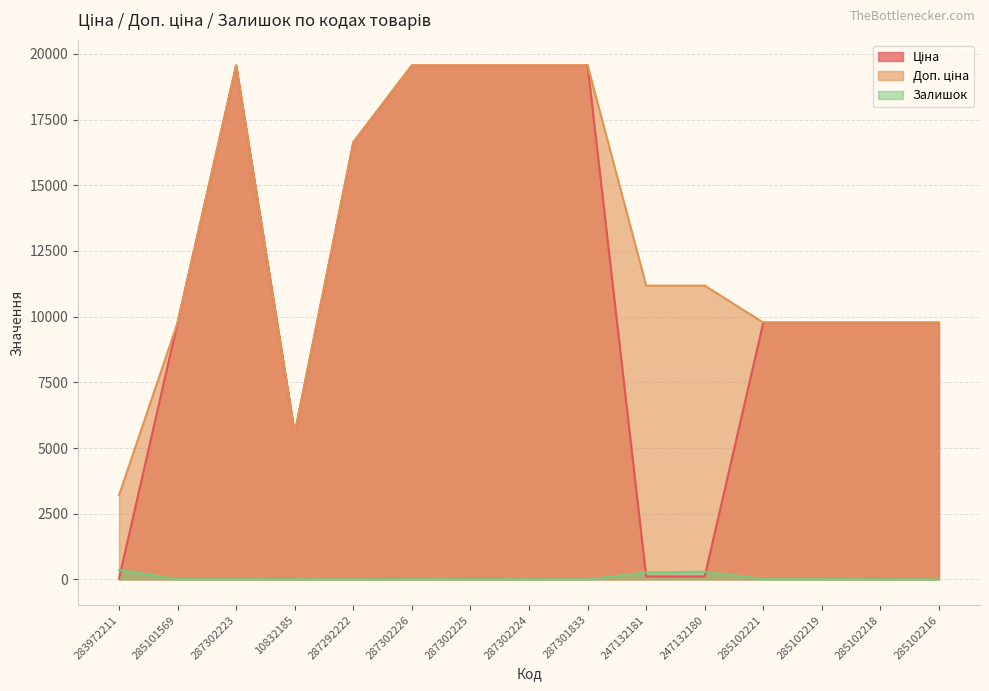

At 285101569, list the series in order from largest to smallest.

Ціна, Доп. ціна, Залишок